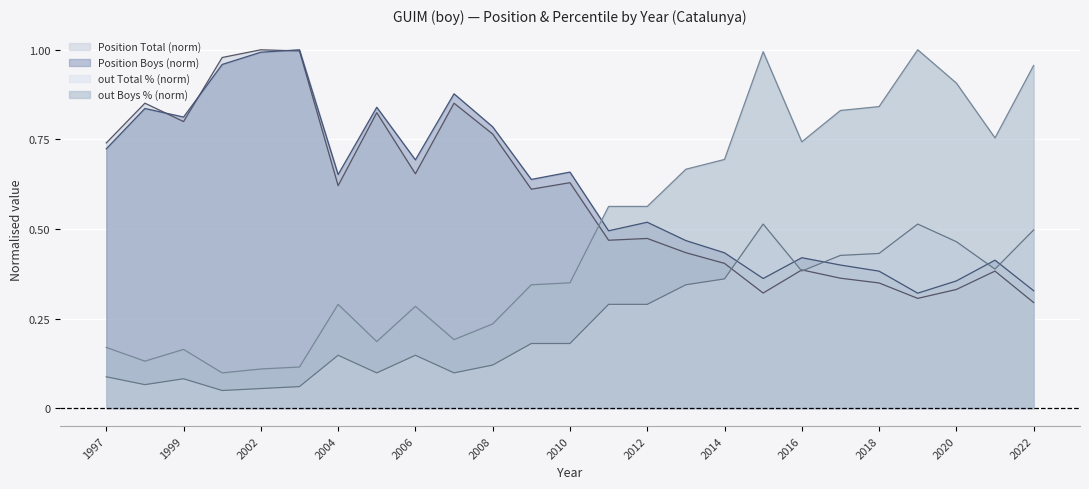

Reading left to right, extract all data points from this chart.

Position Total: 1997=0.7	1998=0.9	1999=0.8	2000=1.0	2002=1.0	2003=1.0	2004=0.6	2005=0.8	2006=0.7	2007=0.9	2008=0.8	2009=0.6	2010=0.6	2011=0.5	2012=0.5	2013=0.4	2014=0.4	2015=0.3	2016=0.4	2017=0.4	2018=0.3	2019=0.3	2020=0.3	2021=0.4	2022=0.3
Position Boys: 1997=0.7	1998=0.8	1999=0.8	2000=1.0	2002=1.0	2003=1.0	2004=0.7	2005=0.8	2006=0.7	2007=0.9	2008=0.8	2009=0.6	2010=0.7	2011=0.5	2012=0.5	2013=0.5	2014=0.4	2015=0.4	2016=0.4	2017=0.4	2018=0.4	2019=0.3	2020=0.4	2021=0.4	2022=0.3
out Total (%): 1997=0.1	1998=0.1	1999=0.1	2000=0.0	2002=0.1	2003=0.1	2004=0.1	2005=0.1	2006=0.1	2007=0.1	2008=0.1	2009=0.2	2010=0.2	2011=0.3	2012=0.3	2013=0.3	2014=0.4	2015=0.5	2016=0.4	2017=0.4	2018=0.4	2019=0.5	2020=0.5	2021=0.4	2022=0.5
out Boys (%): 1997=0.2	1998=0.1	1999=0.2	2000=0.1	2002=0.1	2003=0.1	2004=0.3	2005=0.2	2006=0.3	2007=0.2	2008=0.2	2009=0.3	2010=0.3	2011=0.6	2012=0.6	2013=0.7	2014=0.7	2015=1.0	2016=0.7	2017=0.8	2018=0.8	2019=1.0	2020=0.9	2021=0.8	2022=1.0